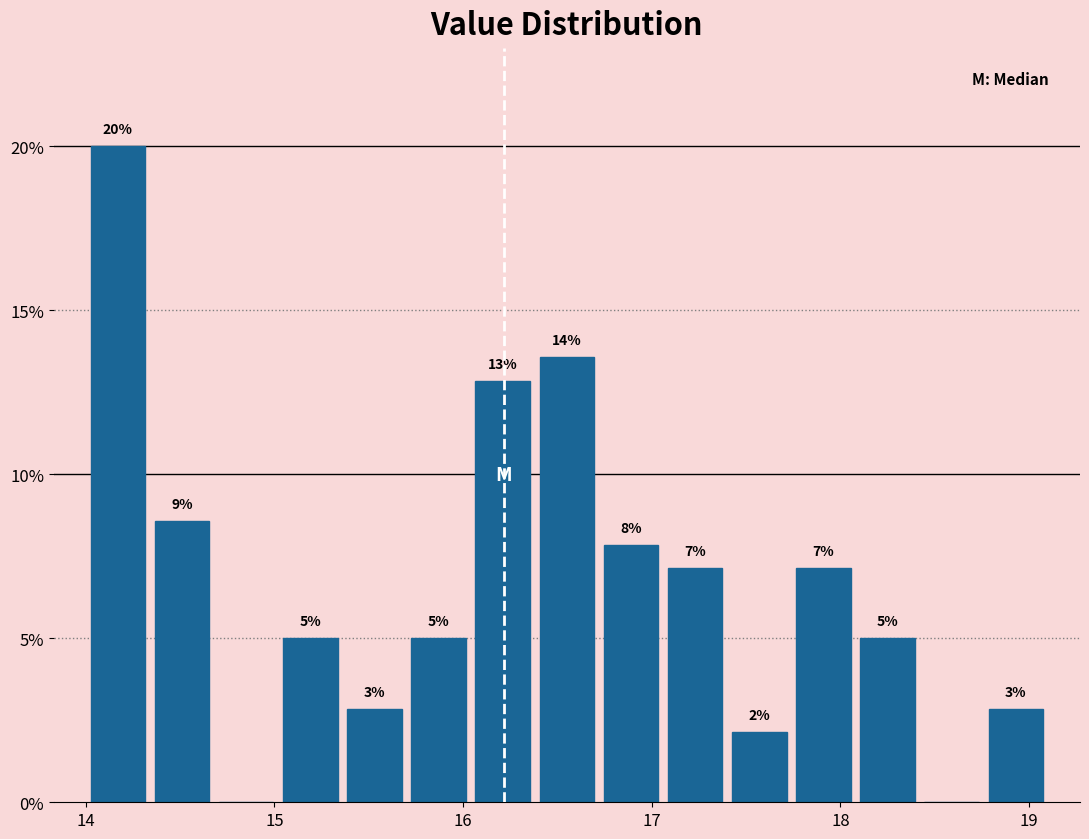

Read against the x-axis, roughly where is the centre of the tallest bar?

14.2